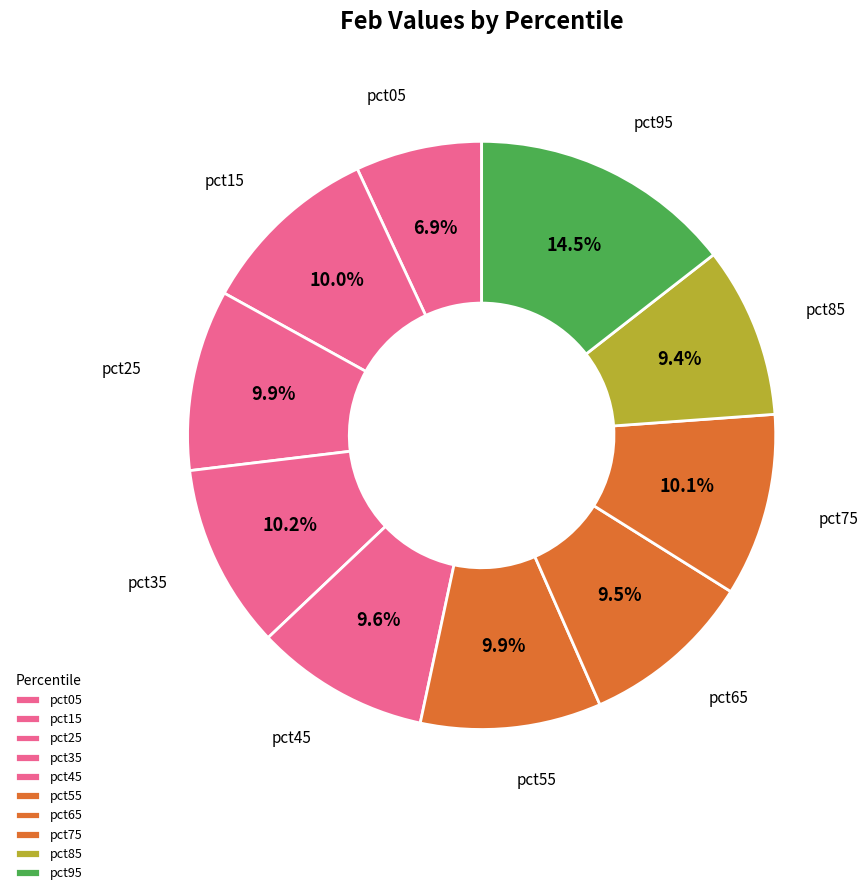

The pct25 slice represents 10% of the pie. True or false?

True